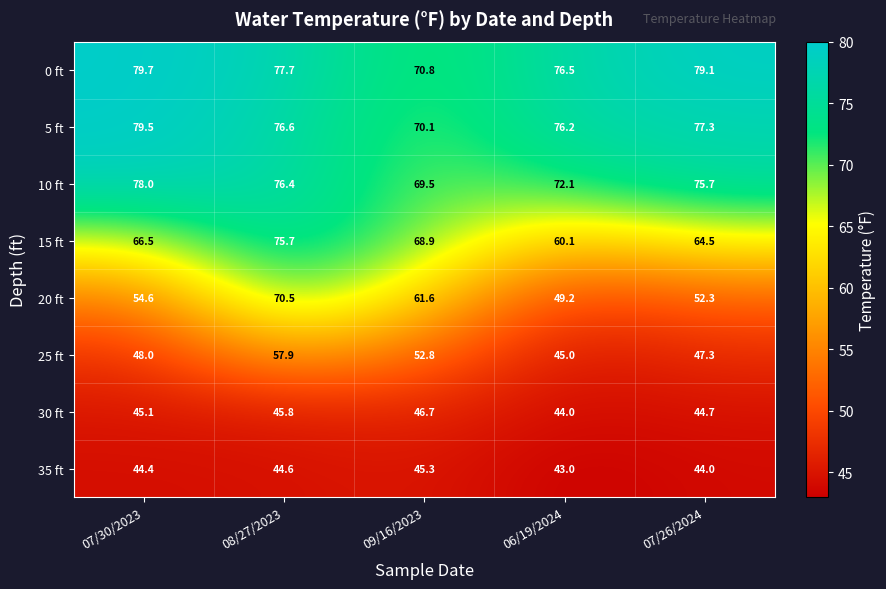

Rank the series at 09/16/2023 from highest to lowest value.

0 ft, 5 ft, 10 ft, 15 ft, 20 ft, 25 ft, 30 ft, 35 ft